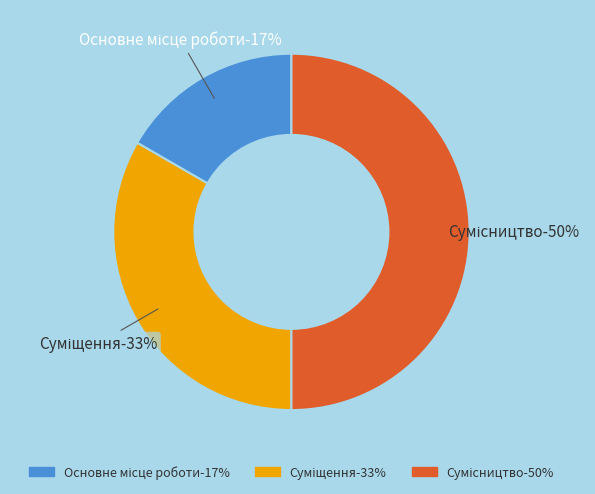

How many segments does this pie chart have?

3